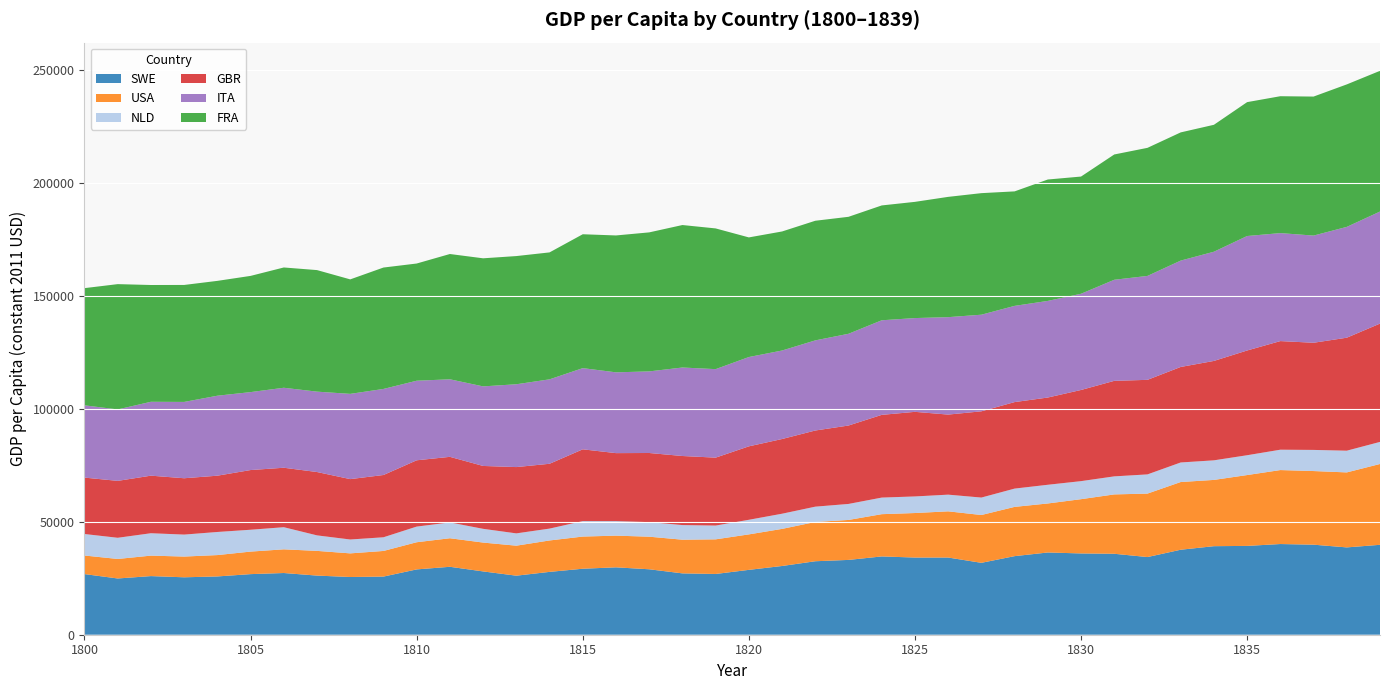

Reading right to left, list all the values displayed in this chart.

SWE: 39=39836.8	38=38688.3	37=39894.0	36=40181.0	35=39352.1	34=39228.8	33=37656.7	32=34409.5	31=35867.7	30=36011.8	29=36438.3	28=34816.7	27=31855.6	26=34199.8	25=34194.0	24=34685.8	23=33145.4	22=32555.6	21=30453.7	20=28737.1	19=26918.1	18=27181.8	17=28995.3	16=29858.7	15=29239.6	14=27842.9	13=26159.4	12=28047.0	11=30097.4	10=28939.5	9=25760.6	8=25570.7	7=26197.2	6=27340.2	5=26848.2	4=25822.2	3=25442.2	2=25976.4	1=24920.9	0=26864.7
USA: 39=35806.6	38=33224.0	37=32622.7	36=32770.0	35=31387.9	34=29358.9	33=29994.1	32=28116.3	31=26297.6	30=24040.1	29=21714.3	28=21821.0	27=21182.1	26=20464.6	25=19723.4	24=18723.0	23=17704.7	22=17396.2	21=16433.2	20=15715.5	19=15342.5	18=14917.2	17=14437.7	16=14036.4	15=14249.7	14=13920.8	13=13289.2	12=12780.8	11=12647.5	10=12034.4	9=11350.0	8=10473.7	7=10947.7	6=10491.8	5=9980.7	4=9462.9	3=9186.8	2=9067.1	1=8645.2	0=8230.8
NLD: 39=9782.8	38=9624.4	37=9360.4	36=9021.0	35=8784.2	34=8674.0	33=8662.0	32=8505.1	31=7992.2	30=7995.2	29=8284.8	28=8105.3	27=7731.2	26=7394.8	25=7348.0	24=7348.0	23=7093.1	22=6785.4	21=6725.0	20=6468.6	19=6105.0	18=6483.2	17=6452.1	16=6438.6	15=6857.6	14=5253.7	13=5452.6	12=6087.2	11=7005.6	10=6937.8	9=6062.2	8=6144.2	7=6869.8	6=9805.0	5=9680.3	4=10238.0	3=9736.1	2=9924.0	1=9382.2	0=9526.0
GBR: 39=52417.2	38=50054.8	37=47476.4	36=48121.0	35=46402.3	34=44039.0	33=42320.3	32=41890.9	31=42320.3	30=40387.4	29=38651.7	28=38326.5	27=38209.0	26=35471.0	25=37478.4	24=36649.5	23=34738.9	22=33739.8	21=33096.1	20=32538.0	19=30090.5	18=30596.6	17=30629.1	16=30123.6	15=31793.5	14=28720.2	13=29373.1	12=27858.4	11=29059.7	10=29368.3	9=27590.5	8=26751.7	7=28065.9	6=26344.1	5=26449.3	4=24935.0	3=24960.8	2=25500.7	1=25214.2	0=24989.5
ITA: 39=49638.3	38=49098.8	37=47480.1	36=47839.8	35=50717.4	34=48379.4	33=47120.4	32=46041.4	31=44782.4	30=42624.2	29=42804.1	28=42624.2	27=42804.1	26=43163.8	25=41545.1	24=41904.8	23=40645.9	22=39926.5	21=39207.1	20=39566.8	19=39207.1	18=39207.1	17=36149.7	16=35790.0	15=35969.8	14=37408.6	13=36689.2	12=35250.4	11=34351.2	10=35250.4	9=38128.0	8=37768.3	7=35610.1	6=35430.3	5=34531.0	4=35430.3	3=33811.6	2=32732.5	1=31653.4	0=32013.1
FRA: 39=62345.5	38=63123.7	37=61590.0	36=60647.3	35=59316.6	34=56239.6	33=56796.0	32=56744.7	31=55510.6	30=51927.7	29=53786.2	28=50723.4	27=53854.6	26=53294.3	25=51488.3	24=50881.7	23=51824.1	22=53002.1	21=52740.9	20=53002.1	19=62345.5	18=63123.7	17=61590.0	16=60647.3	15=59316.6	14=56239.6	13=56796.0	12=56744.7	11=55510.6	10=51927.7	9=53786.2	8=50723.4	7=53854.6	6=53294.3	5=51488.3	4=50881.7	3=51824.1	2=51739.5	1=55510.6	0=51927.7